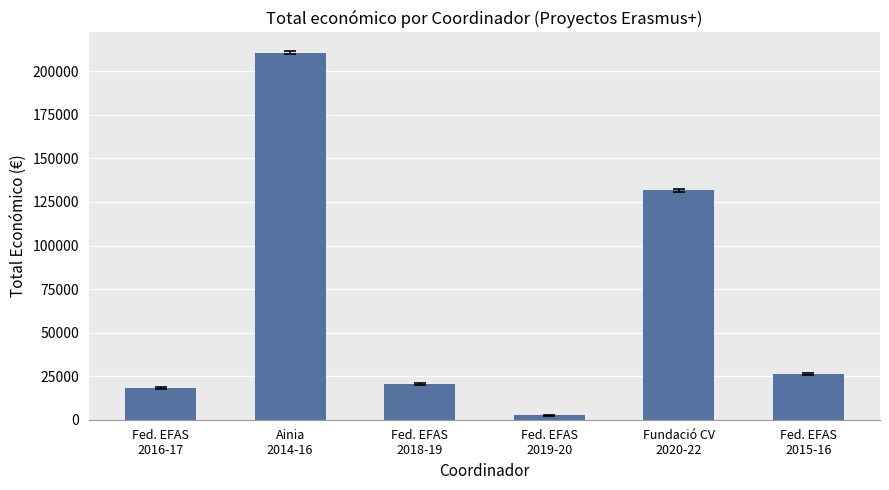

Is it true that the value at Fed. EFAS
2015-16 is 26442?

True